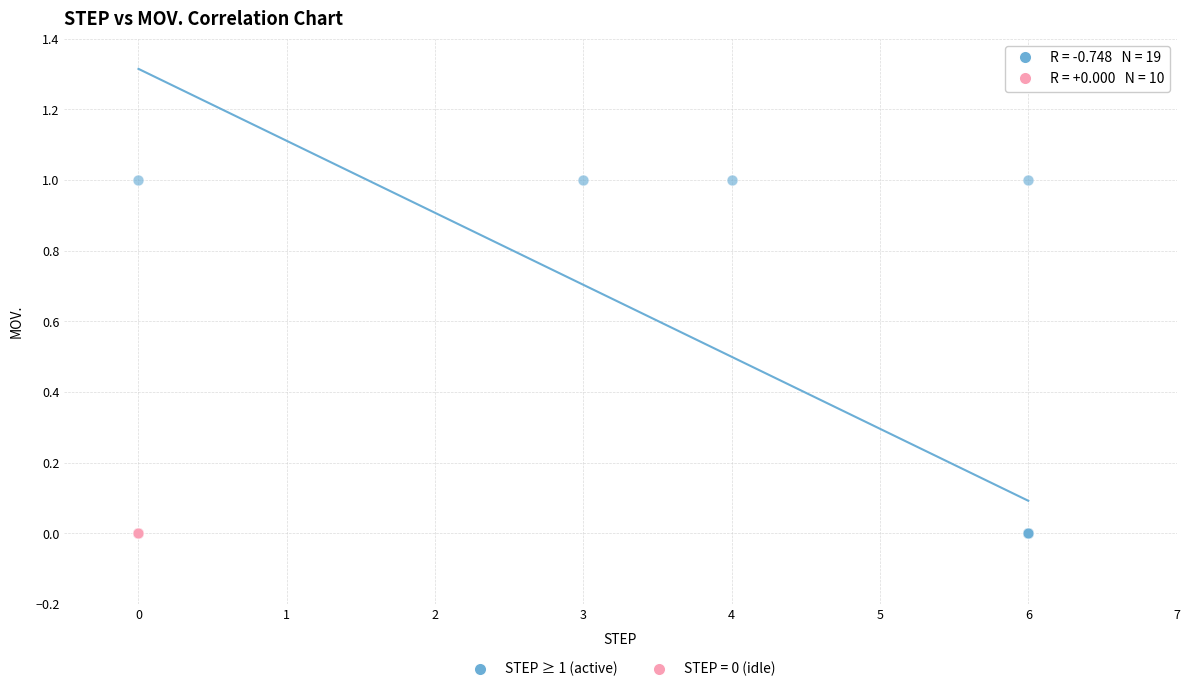

Which series reaches the maximum Y coordinate?

STEP ≥ 1 (active)